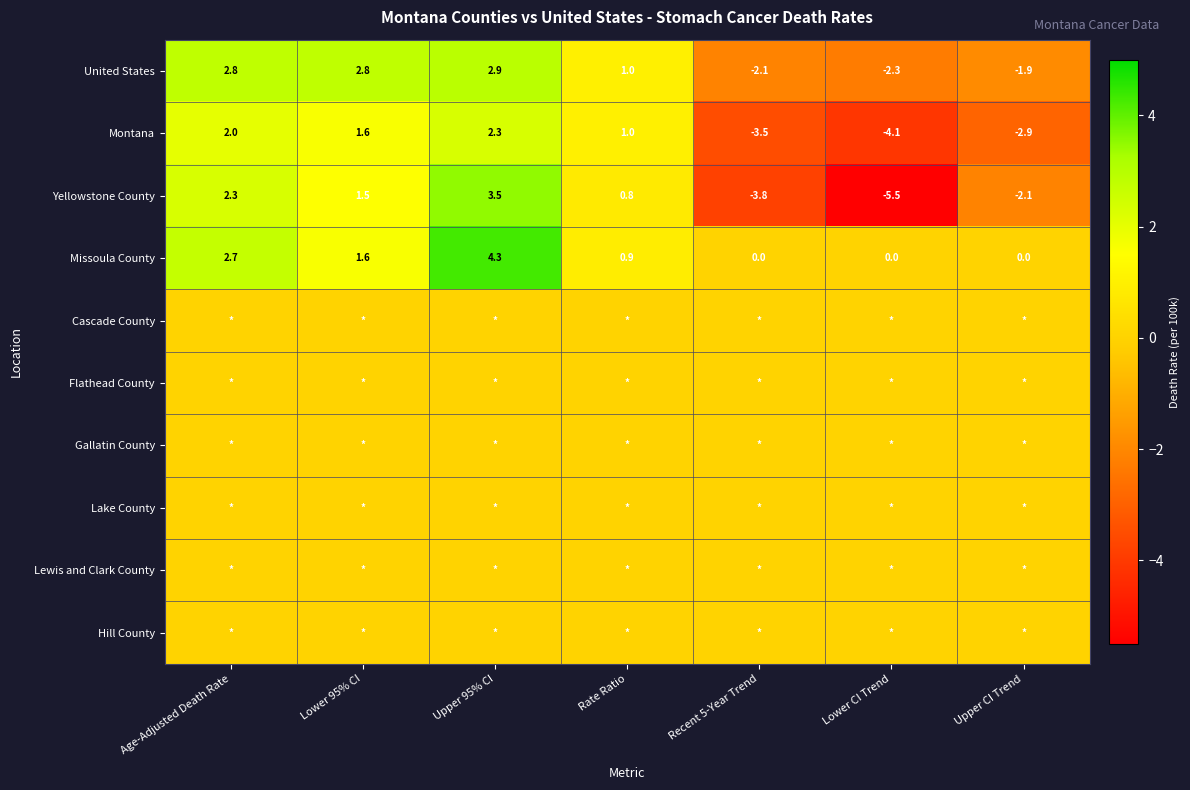

What is the spread (max minus min) of values at Upper 95% CI?

4.3